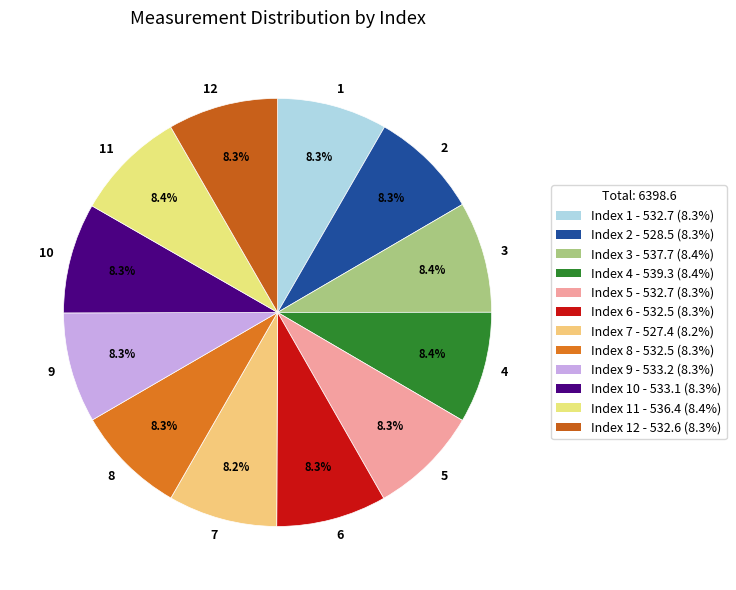

To the nearest percent, what percentage of the pie is 11?

8%